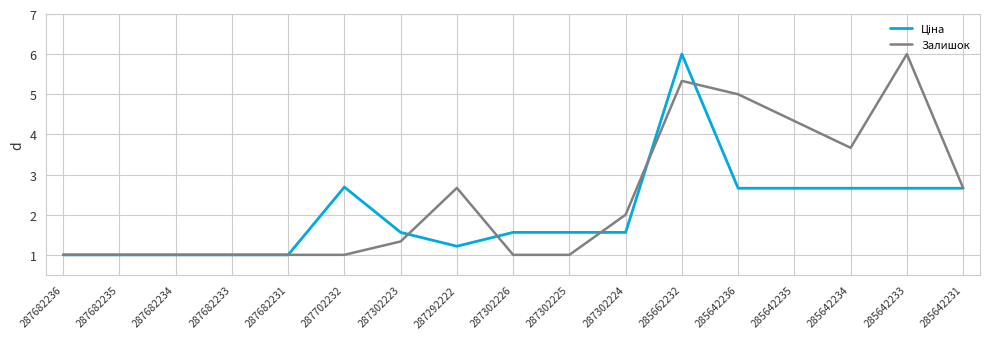

What is the sum of all Залишок values?

41.0